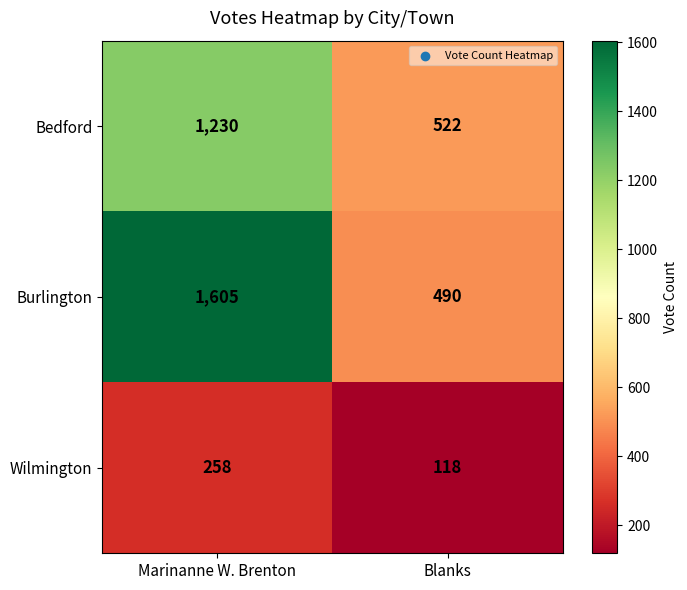

The Wilmington series shows 118 at Blanks. True or false?

True